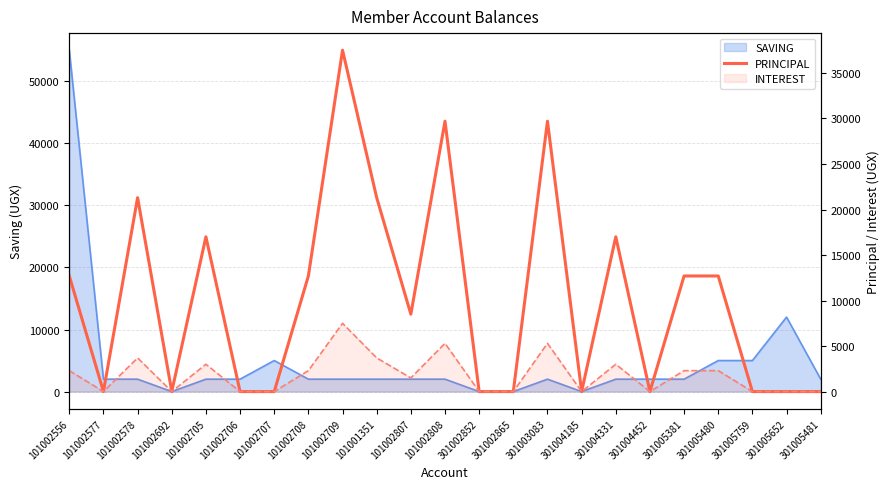

What is the difference between the second highest and minimum values?

29700